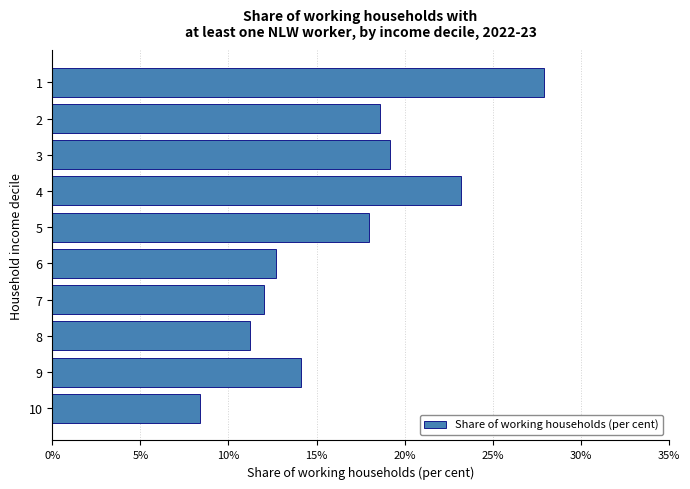

What is the sum of all values?

165.3